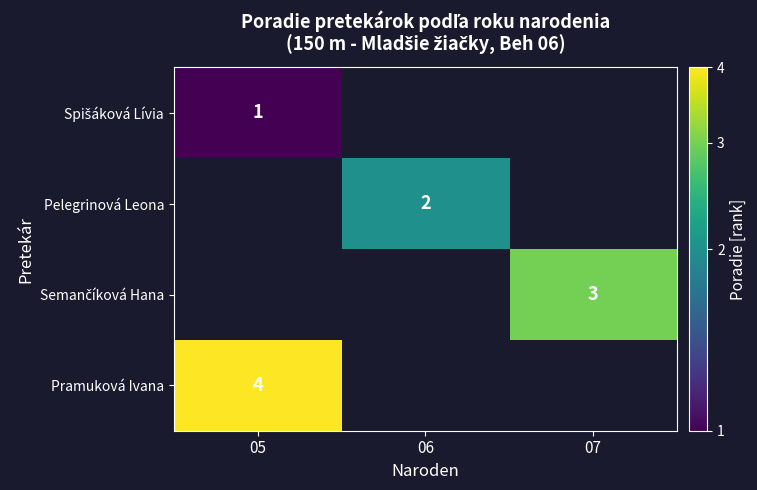

Is it true that Pelegrinová Leona equals 4 at 06?

False